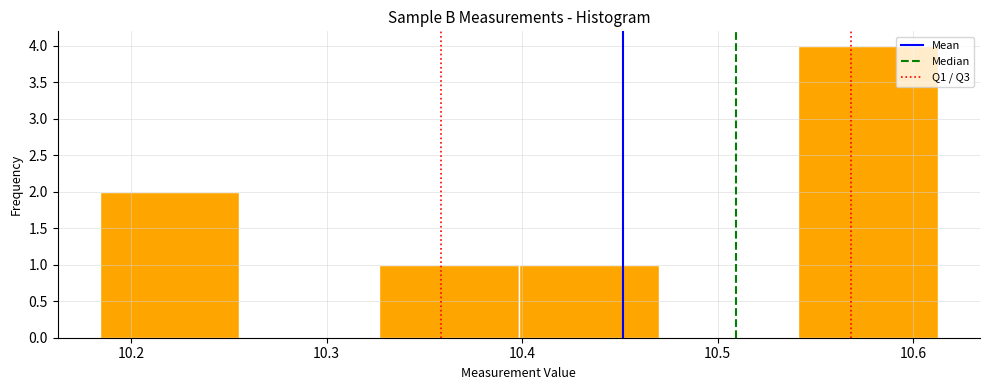

Reading left to right, transcribe this chart: for each bar, give the range it covers on the x-axis and its height. Neither the bar edges nor the heights are printed on the chart, so give them approximately, as read against the axes.

10.18 to 10.26: 2
10.26 to 10.33: 0
10.33 to 10.40: 1
10.40 to 10.47: 1
10.47 to 10.54: 0
10.54 to 10.61: 4